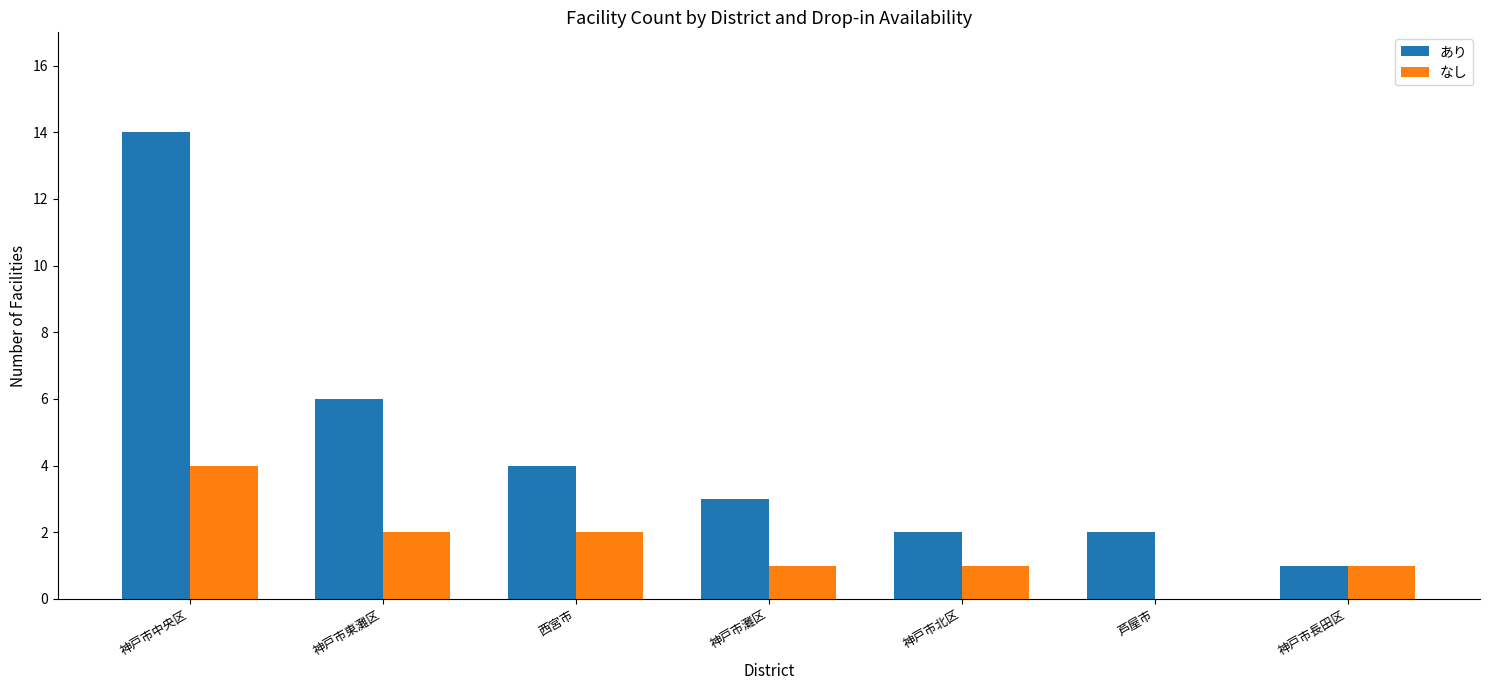

How many groups of bars are there?

7